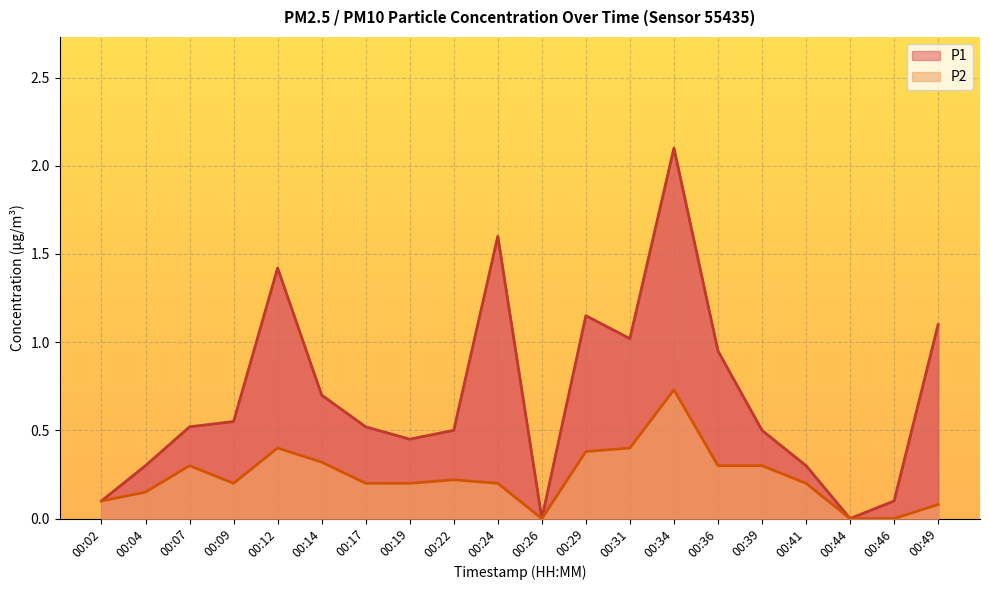

What is the value of the P1 point at the 14th from the left?

2.1